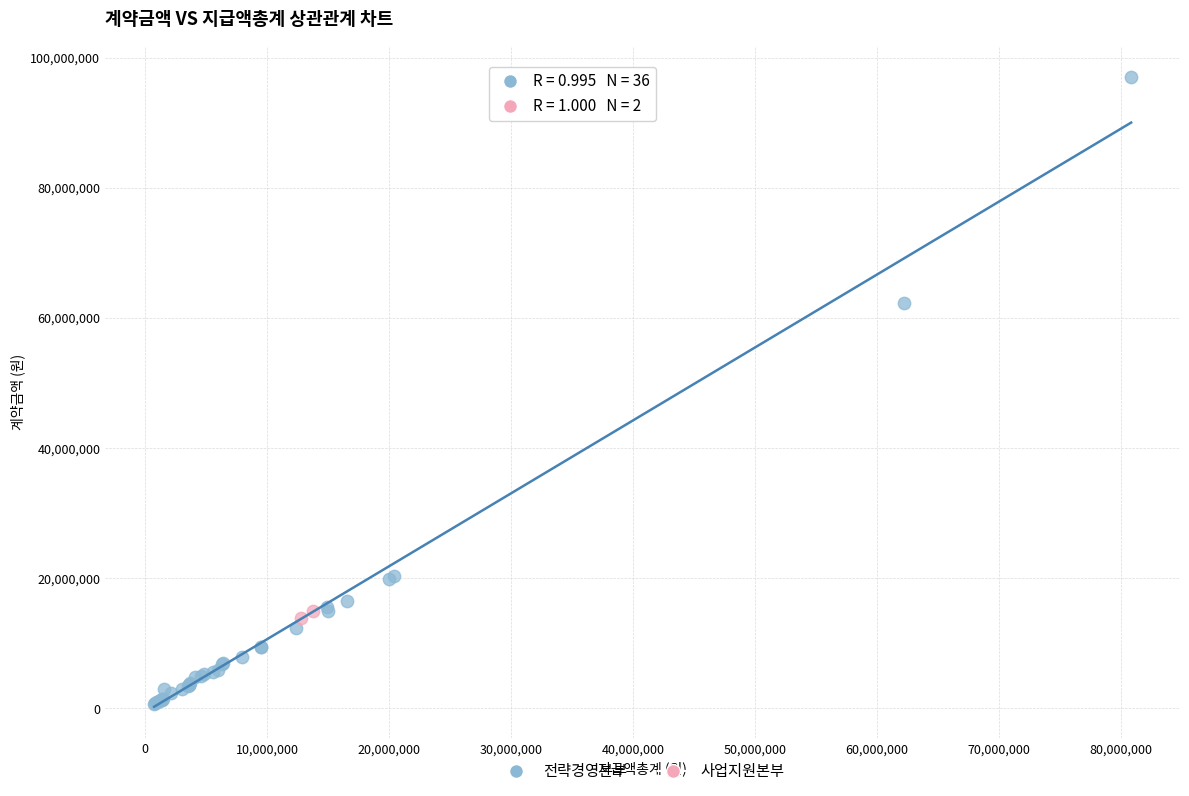

What are all the series names shown in the legend?

전략경영본부, 사업지원본부